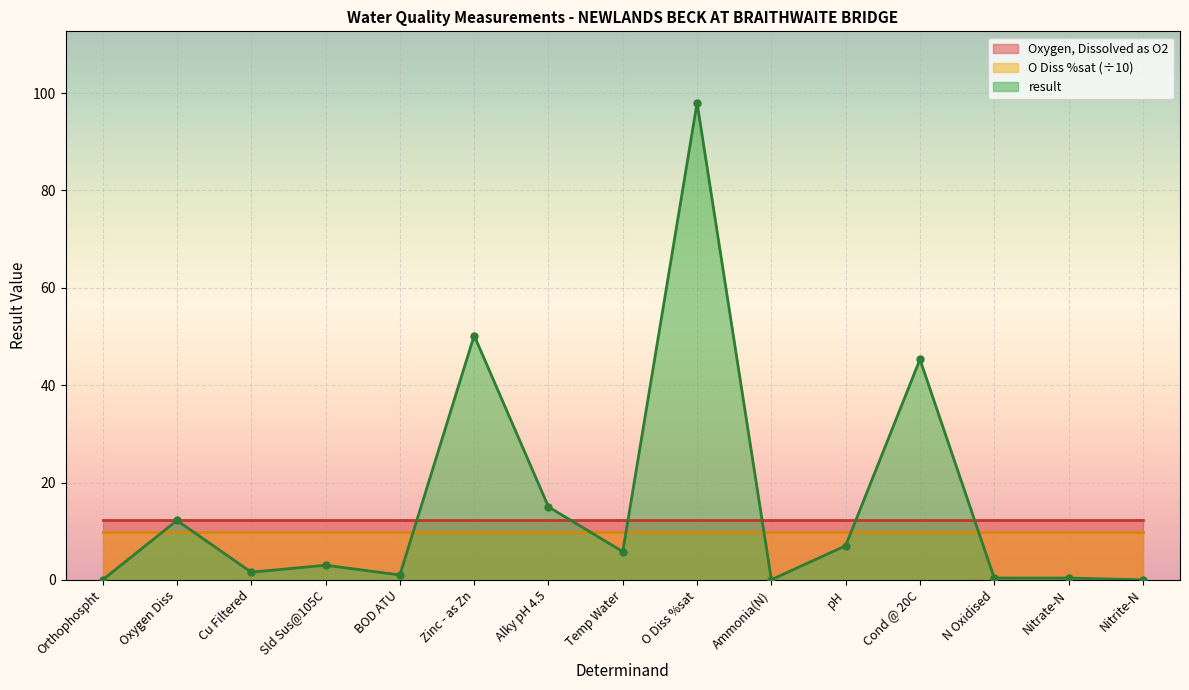

Between Zinc - as Zn and pH, which is larger?

Zinc - as Zn